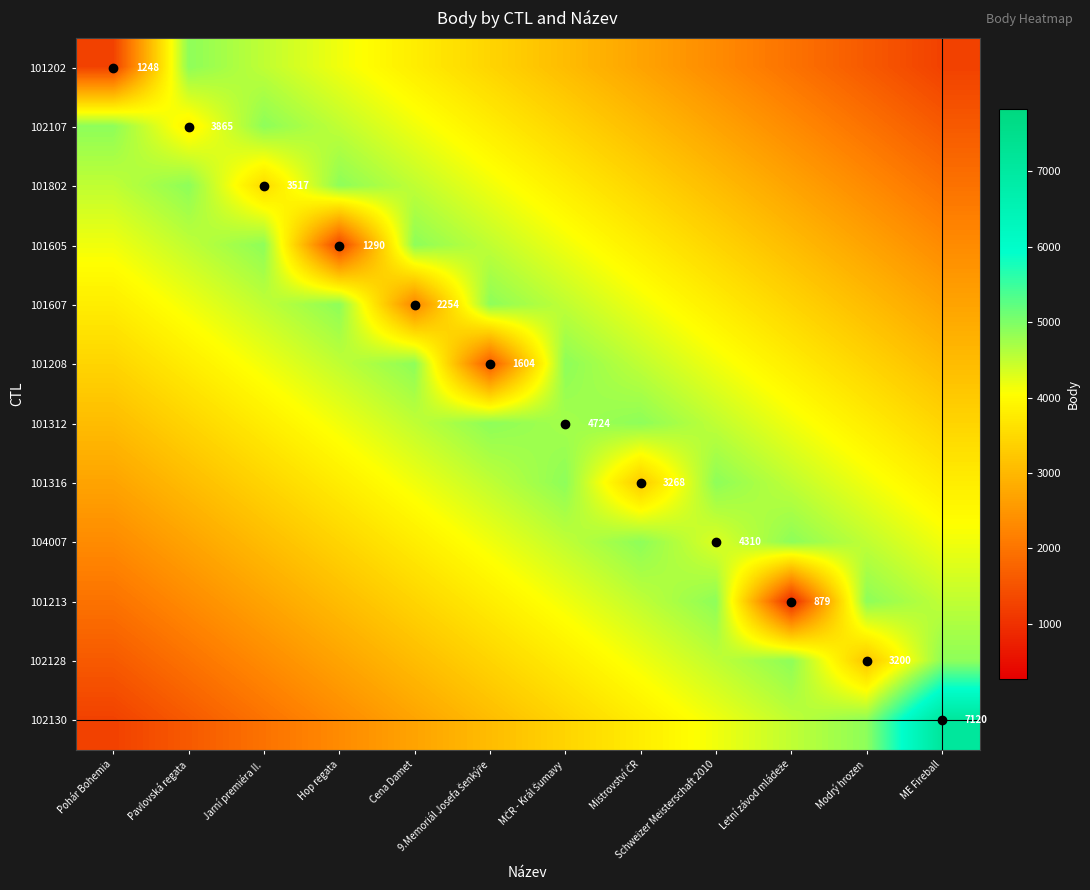

Which category has the lowest value across all series?

Letní závod mládeže